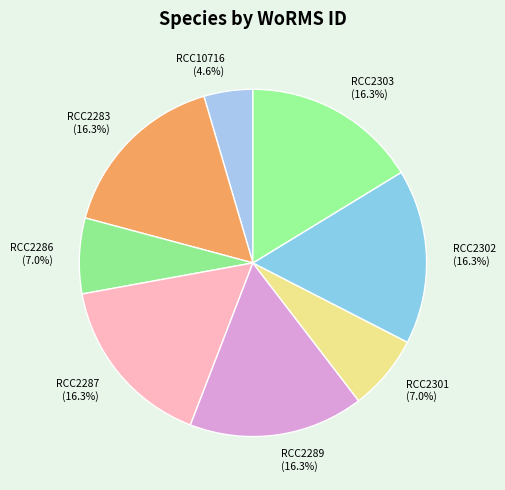

What portion of the pie excludes RCC2301?

93.0%